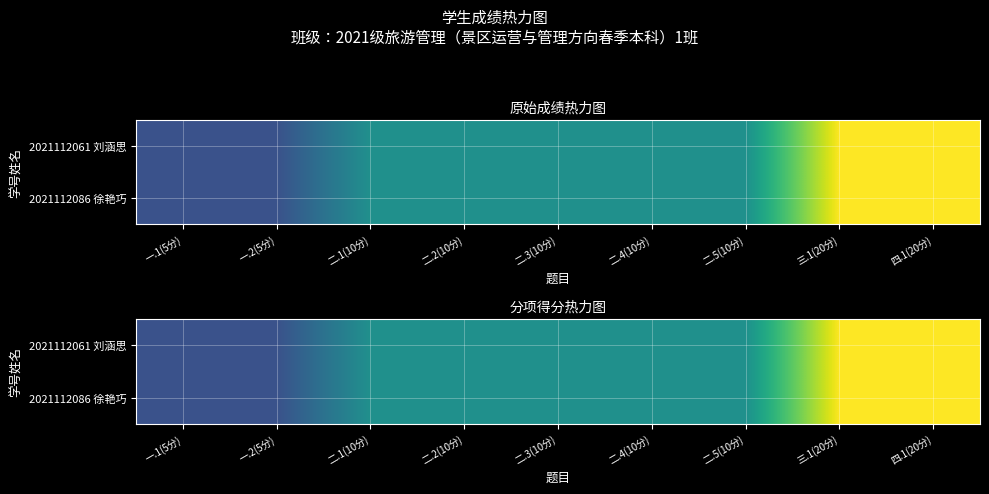

Where is 2021112061 刘涵思 nearest to the value 12?

二.1(10分)